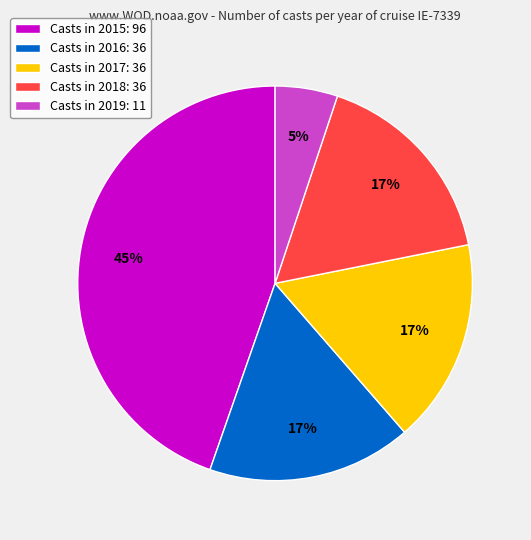

Is the sum of Casts in 2017: 36 and Casts in 2018: 36 greater than half?

No